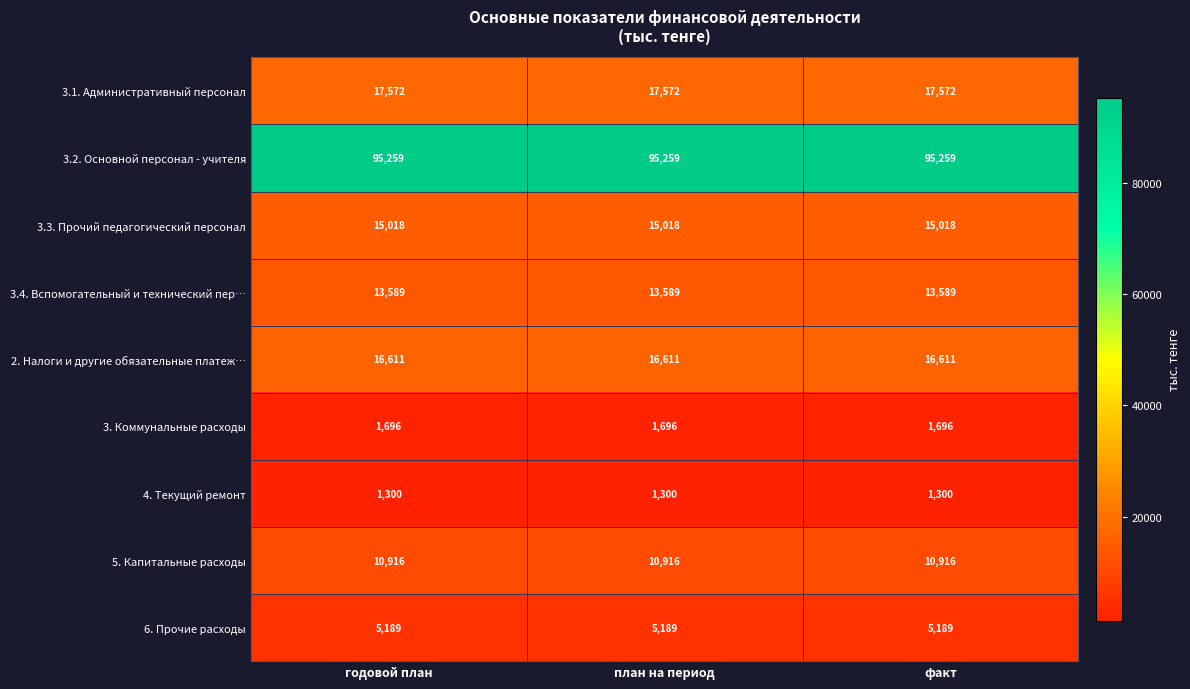

The value of 5. Капитальные расходы at план на период is 10916. True or false?

True